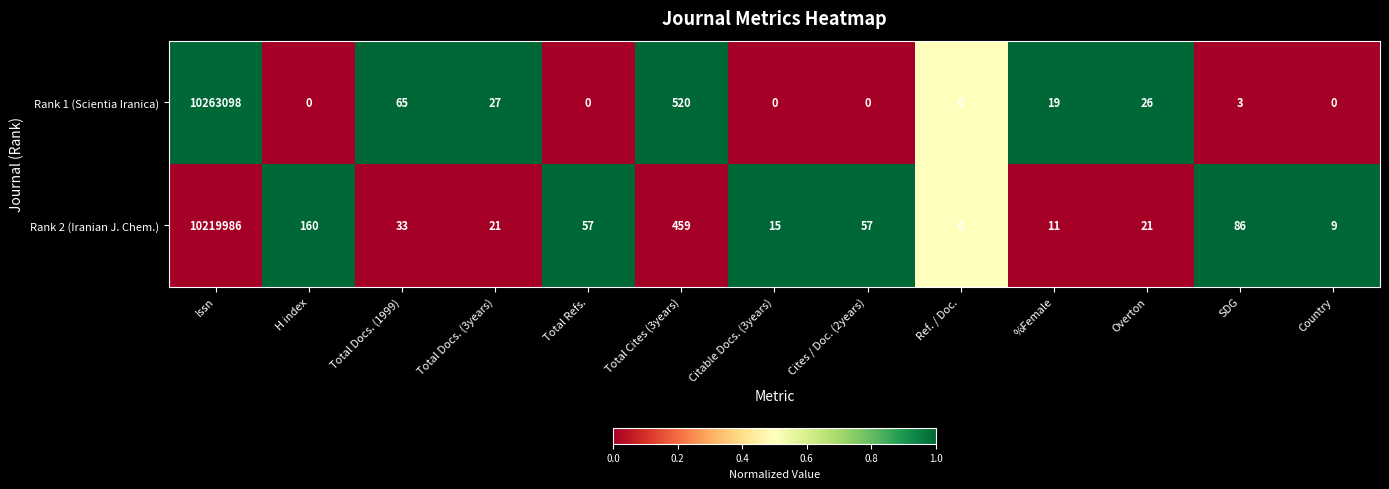

Is it true that Rank 2 (Iranian J. Chem.) equals 90 at H index?

False